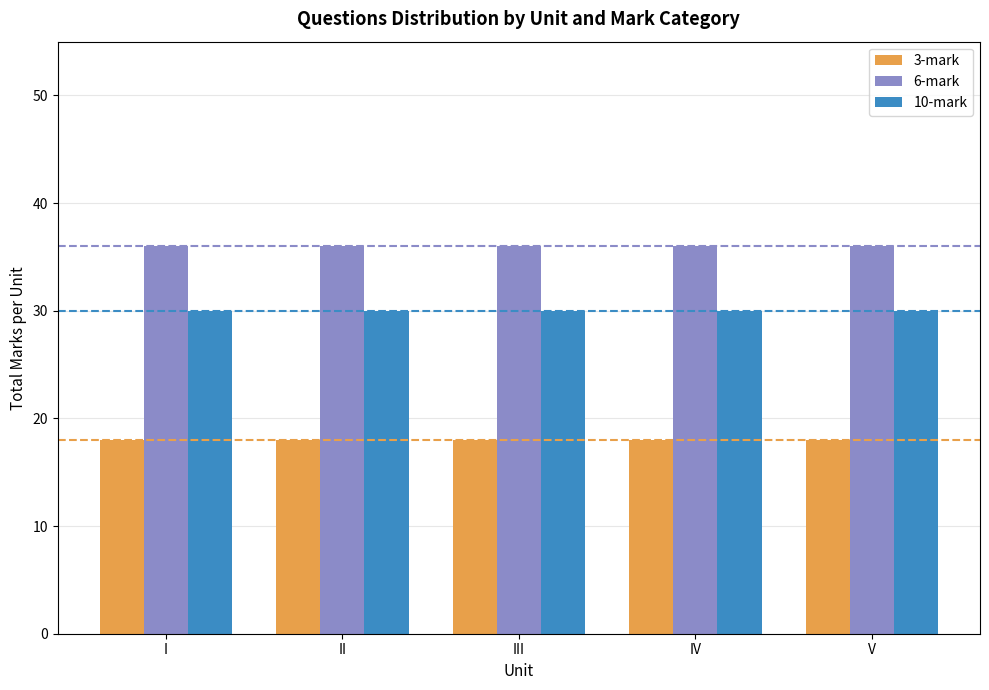

Which series has the largest total across all categories?

6-mark